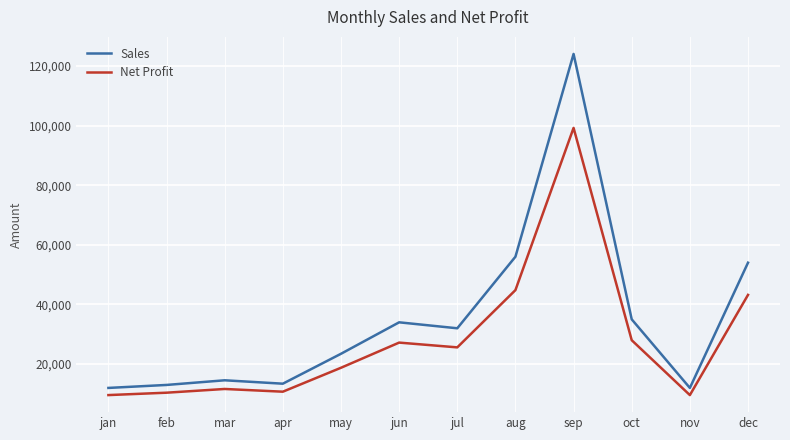

What is the spread (max minus min) of values at apr?

2684